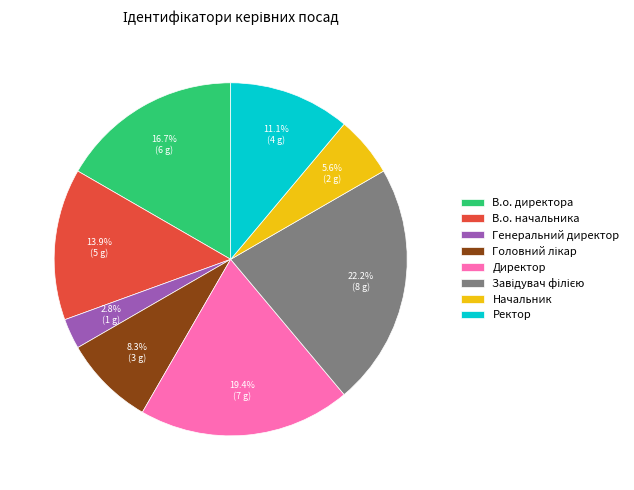

How many segments does this pie chart have?

8